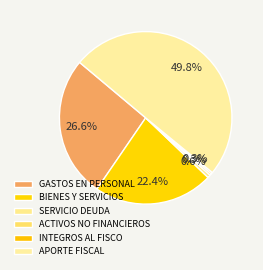

Count the number of slices in the pie.

6